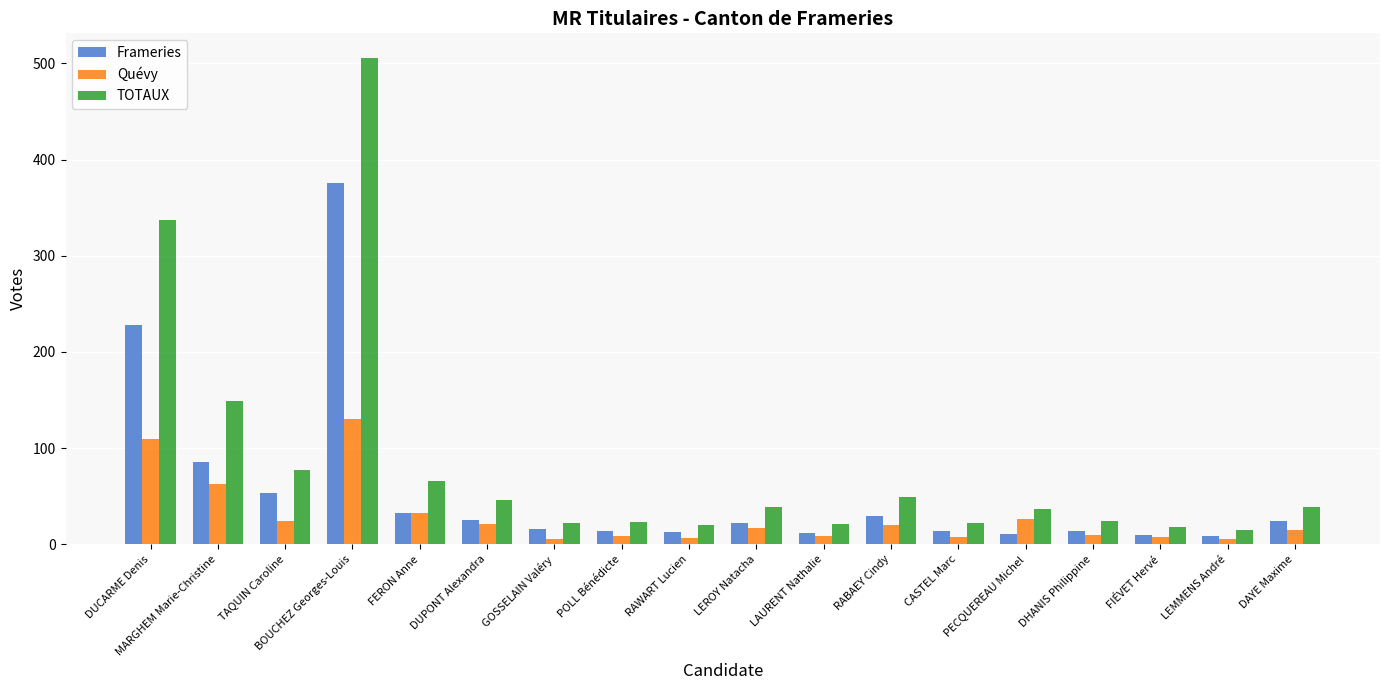

List the series in order of their peak value, lowest first.

Quévy, Frameries, TOTAUX